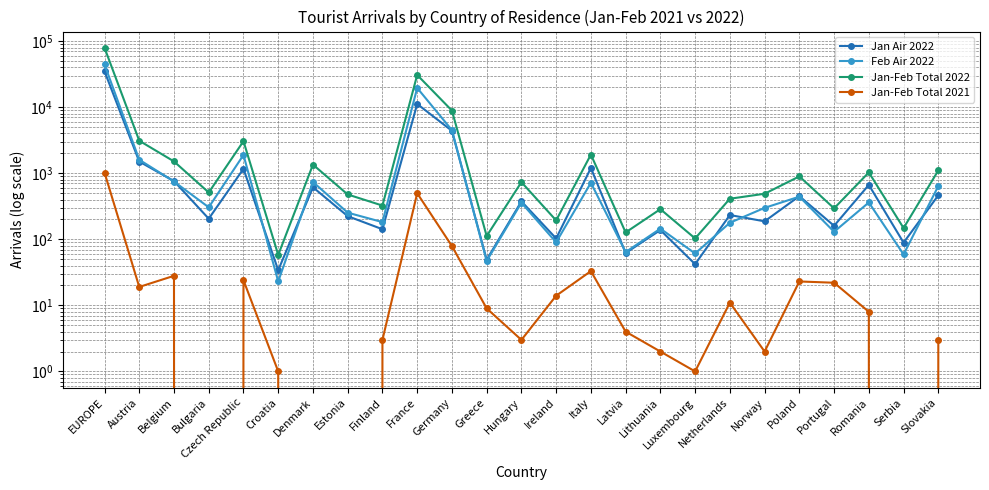

Reading right to left, extract all data points from this chart.

Jan Air 2022: Slovakia=463	Serbia=89	Romania=666	Portugal=160	Poland=450	Norway=187	Netherlands=233	Luxembourg=42	Lithuania=138	Latvia=62	Italy=1200	Ireland=103	Hungary=375	Greece=49	Germany=4386	France=11179	Finland=142	Estonia=224	Denmark=613	Croatia=34	Czech Republic=1166	Bulgaria=205	Belgium=761	Austria=1503	EUROPE=34981
Feb Air 2022: Slovakia=639	Serbia=59	Romania=361	Portugal=130	Poland=442	Norway=299	Netherlands=178	Luxembourg=61	Lithuania=145	Latvia=64	Italy=717	Ireland=90	Hungary=358	Greece=47	Germany=4494	France=19535	Finland=182	Estonia=253	Denmark=737	Croatia=23	Czech Republic=1888	Bulgaria=305	Belgium=748	Austria=1601	EUROPE=44289
Jan-Feb Total 2022: Slovakia=1102	Serbia=148	Romania=1029	Portugal=294	Poland=896	Norway=489	Netherlands=411	Luxembourg=103	Lithuania=286	Latvia=127	Italy=1917	Ireland=193	Hungary=733	Greece=112	Germany=8880	France=30716	Finland=324	Estonia=477	Denmark=1350	Croatia=58	Czech Republic=3054	Bulgaria=511	Belgium=1509	Austria=3104	EUROPE=79348
Jan-Feb Total 2021: Slovakia=3	Serbia=0	Romania=8	Portugal=22	Poland=23	Norway=2	Netherlands=11	Luxembourg=1	Lithuania=2	Latvia=4	Italy=33	Ireland=14	Hungary=3	Greece=9	Germany=79	France=498	Finland=3	Estonia=0	Denmark=0	Croatia=1	Czech Republic=24	Bulgaria=0	Belgium=28	Austria=19	EUROPE=1025